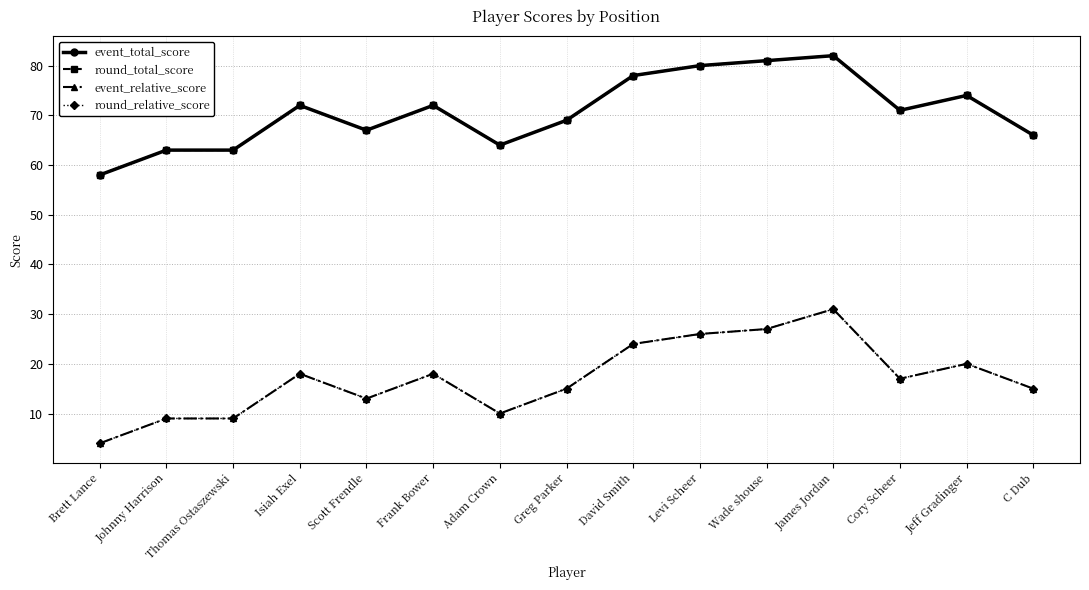

What is the difference between the event_total_score values at Wade shouse and Greg Parker?

12